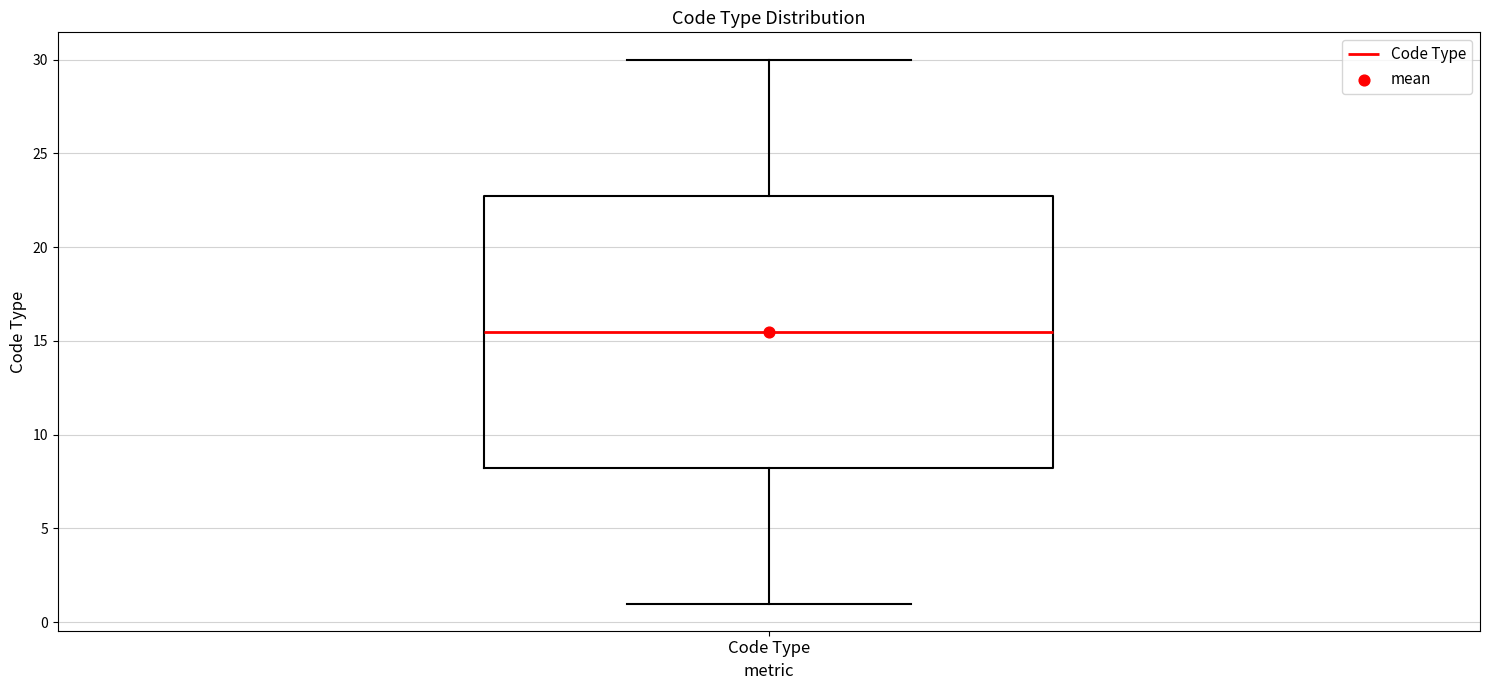

Read this box plot against the y-axis: the position of the median line, the range covered by the box, and the ends of both whiskers. The values are not printed on the chart, so give them approximately, as read against the axis.

median 15.5, box 8.5 to 23.0, whiskers 1.0 to 30.0